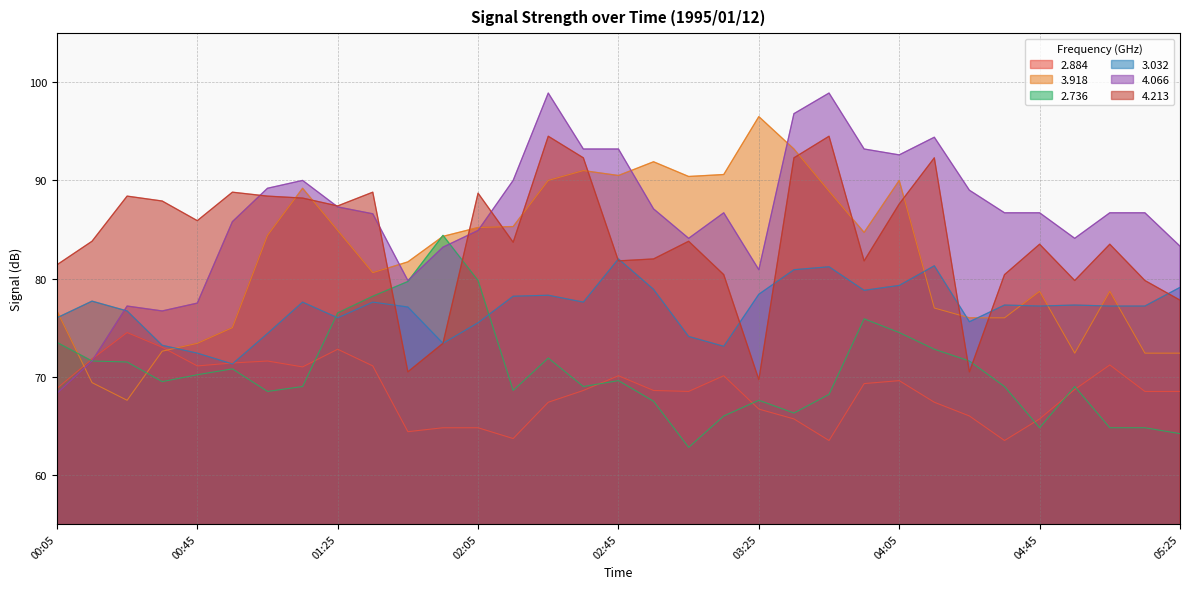

Which has a higher value, 03:25 or 01:35?

01:35